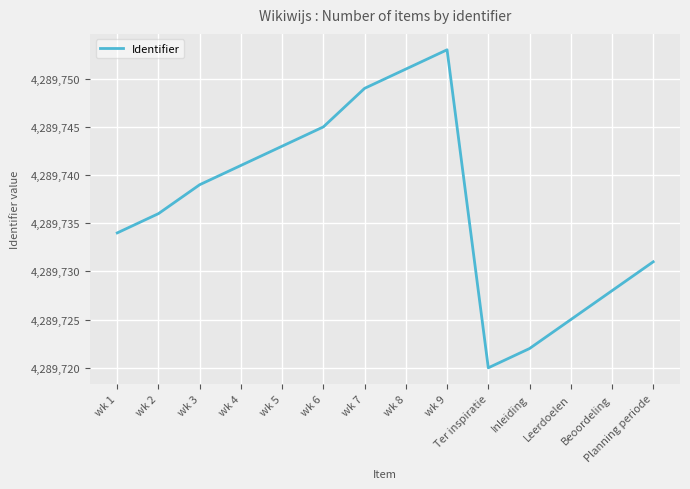

What position from the left is Ter inspiratie?

10